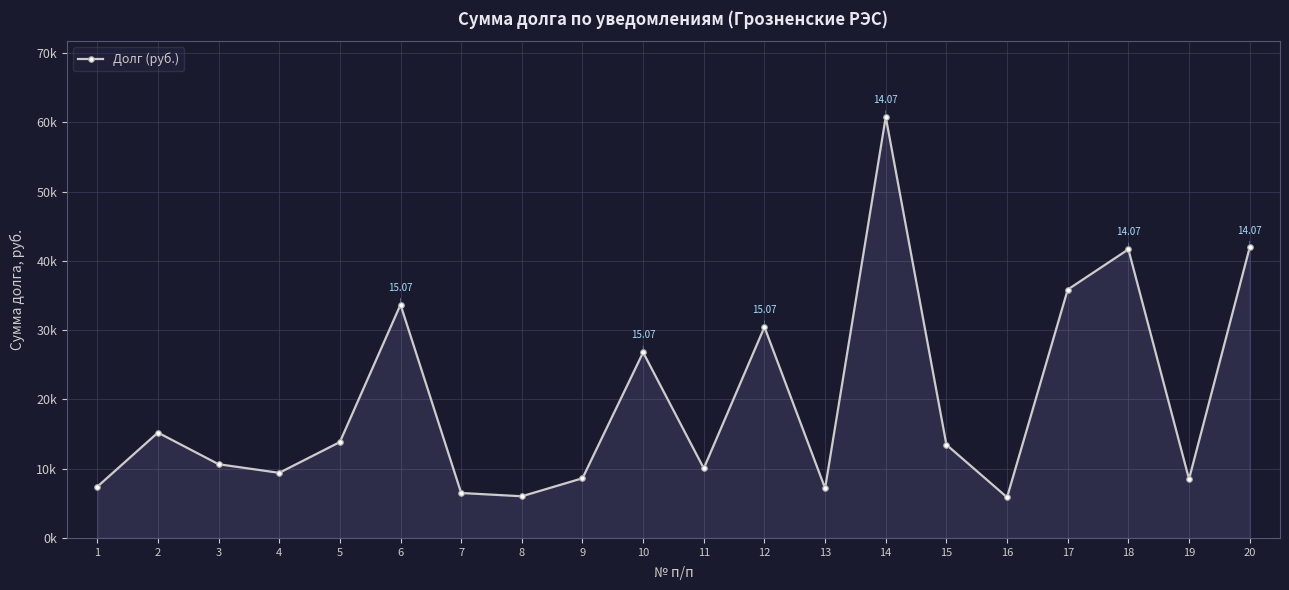

True or false: there are more than 1 points higher than both neighbors.

True